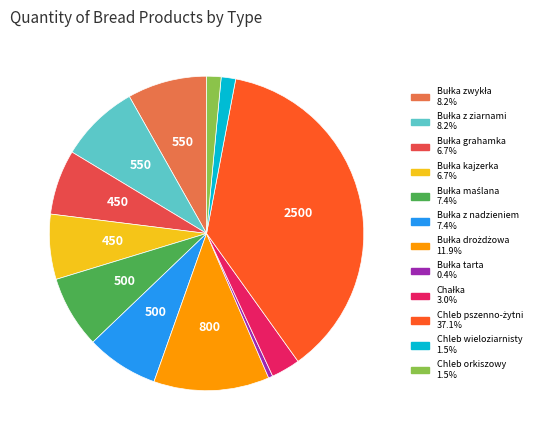

Does any single category account for the majority?

No